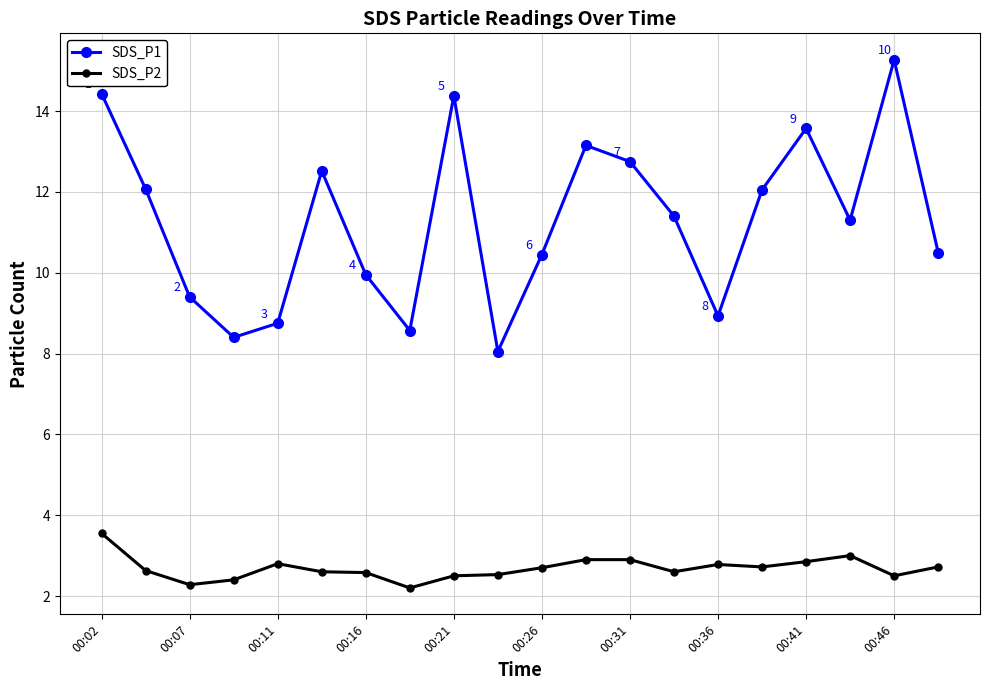

In SDS_P1, how many points are lower than both neighbors (excluding endpoints)?

5